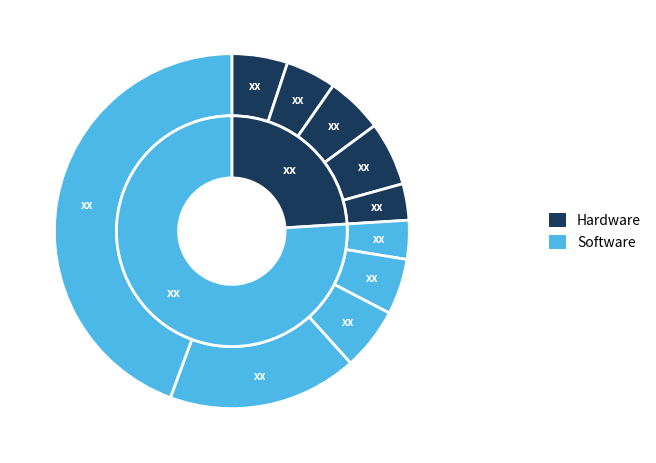

To the nearest percent, what is the difference between the largest and smallest slice percentages?

41%